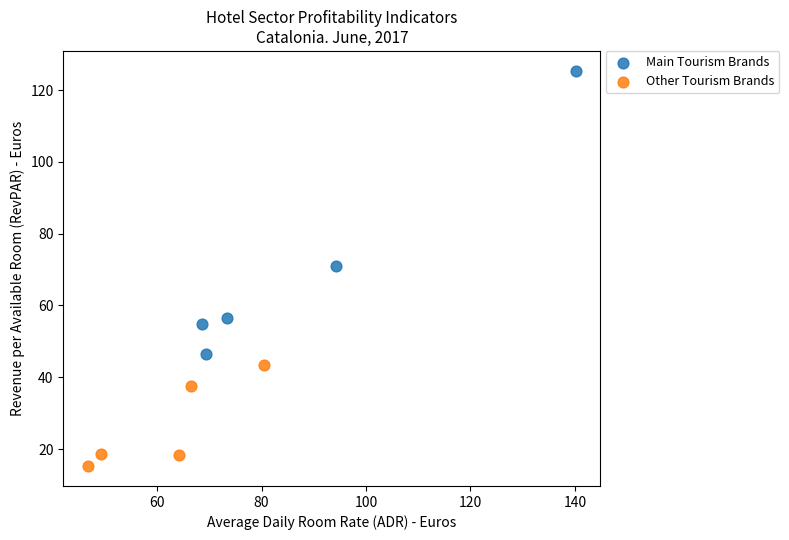

Which series reaches the maximum Y coordinate?

Main Tourism Brands